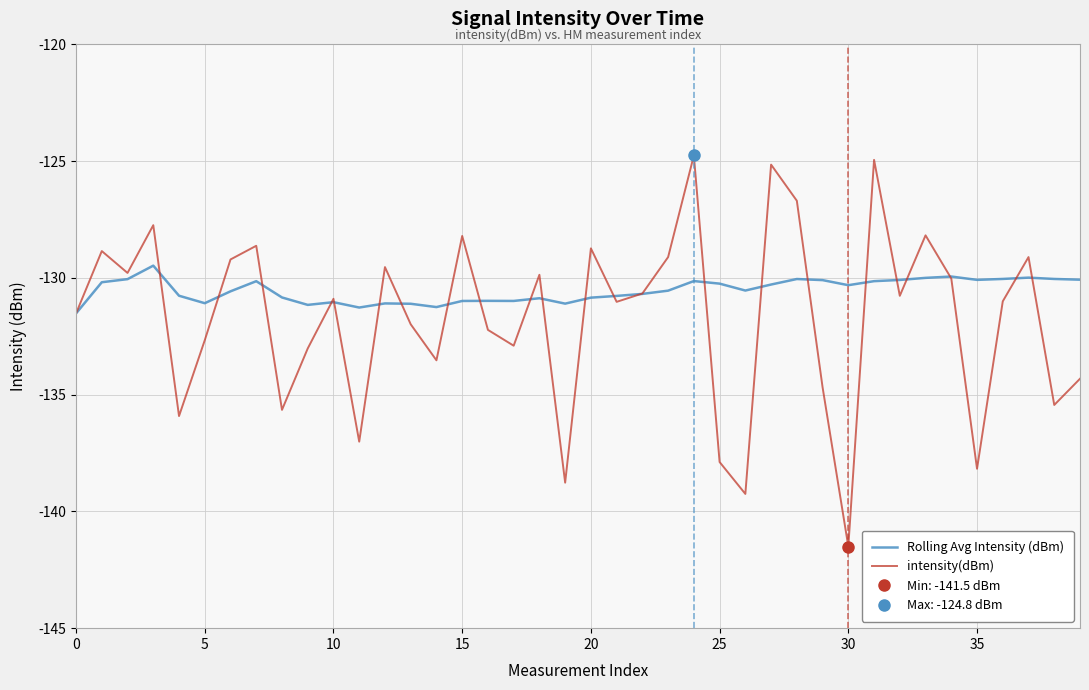

What is the approximate value of intensity(dBm) at 30?

-141.5